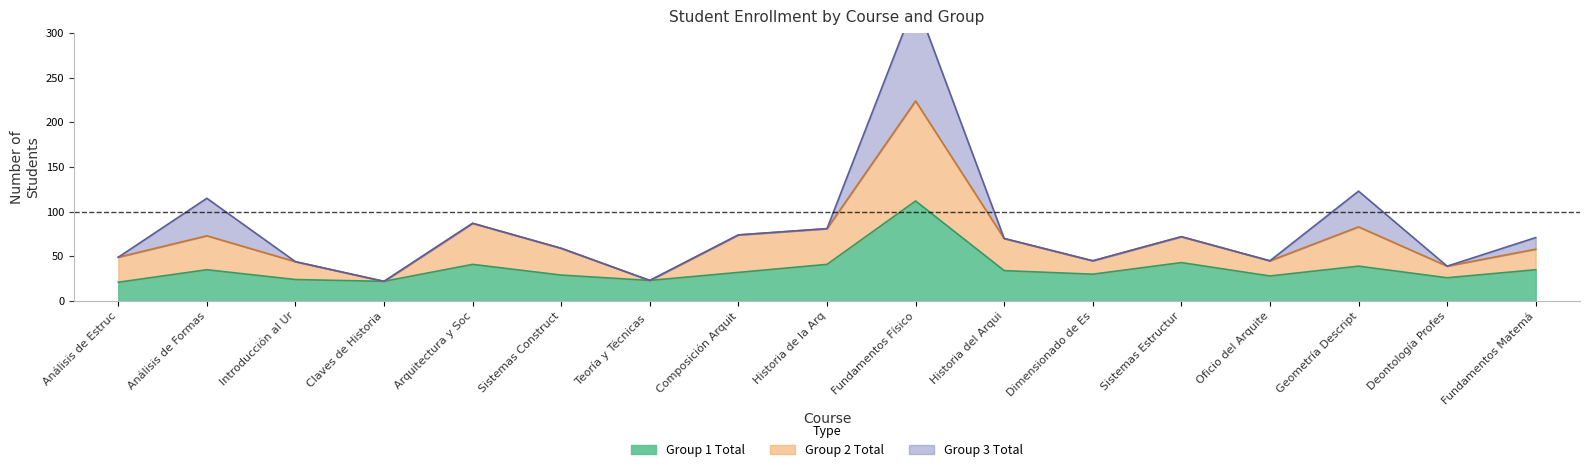

Is it true that Group 1 Total equals 21 at Análisis de Estruc?

True